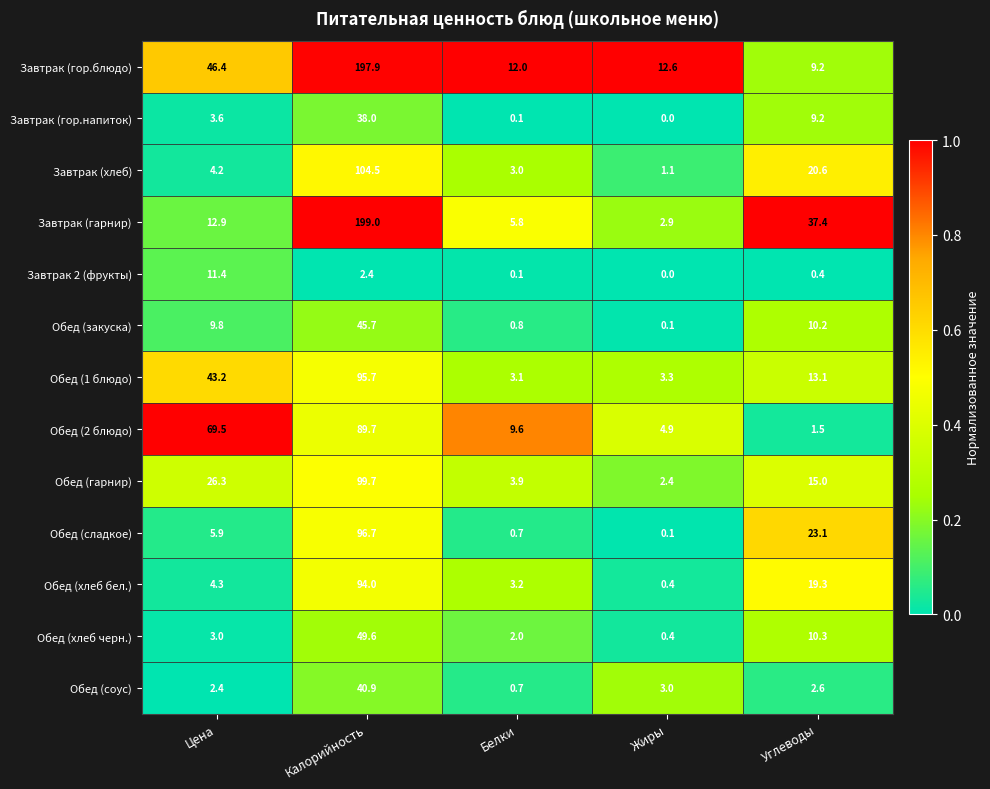

Between Белки and Углеводы, which series saw the biggest shift?

Завтрак (гарнир)